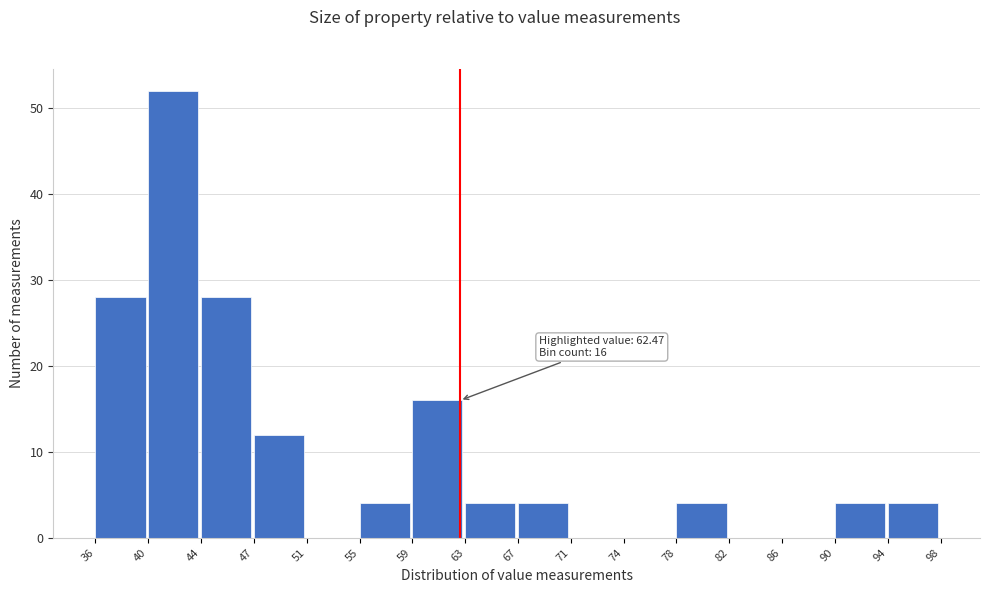

Which range on the x-axis has the tallest bar?

40 to 44